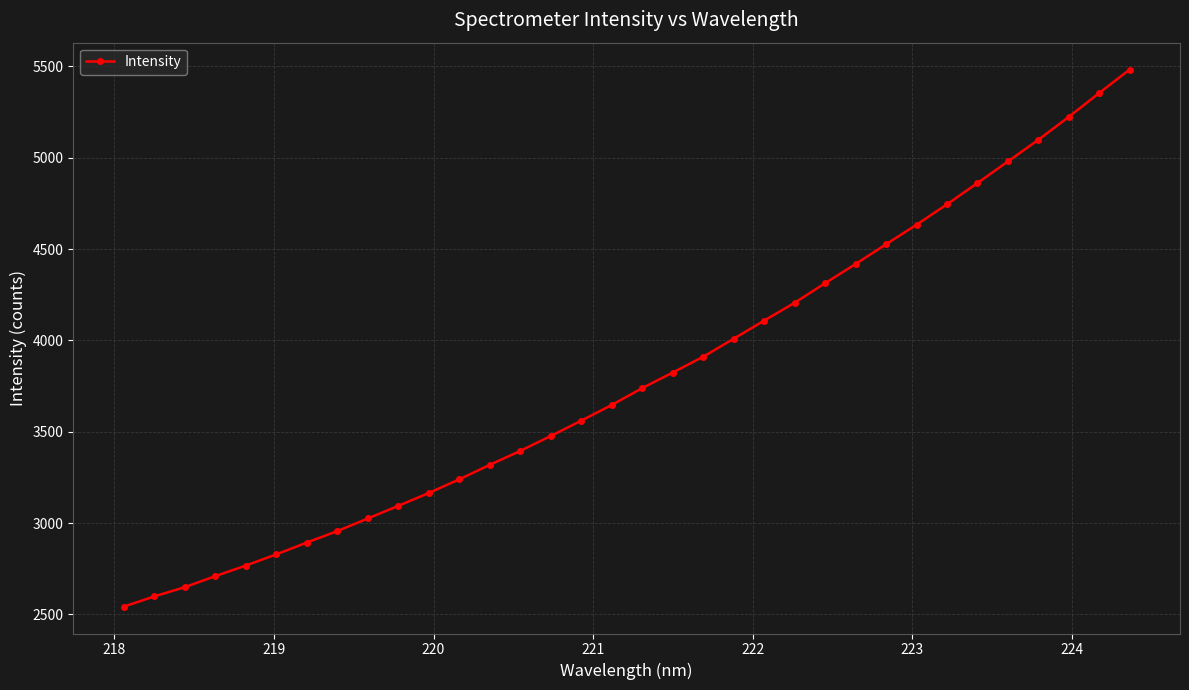

What is the difference between the maximum and second lowest values?

2883.5